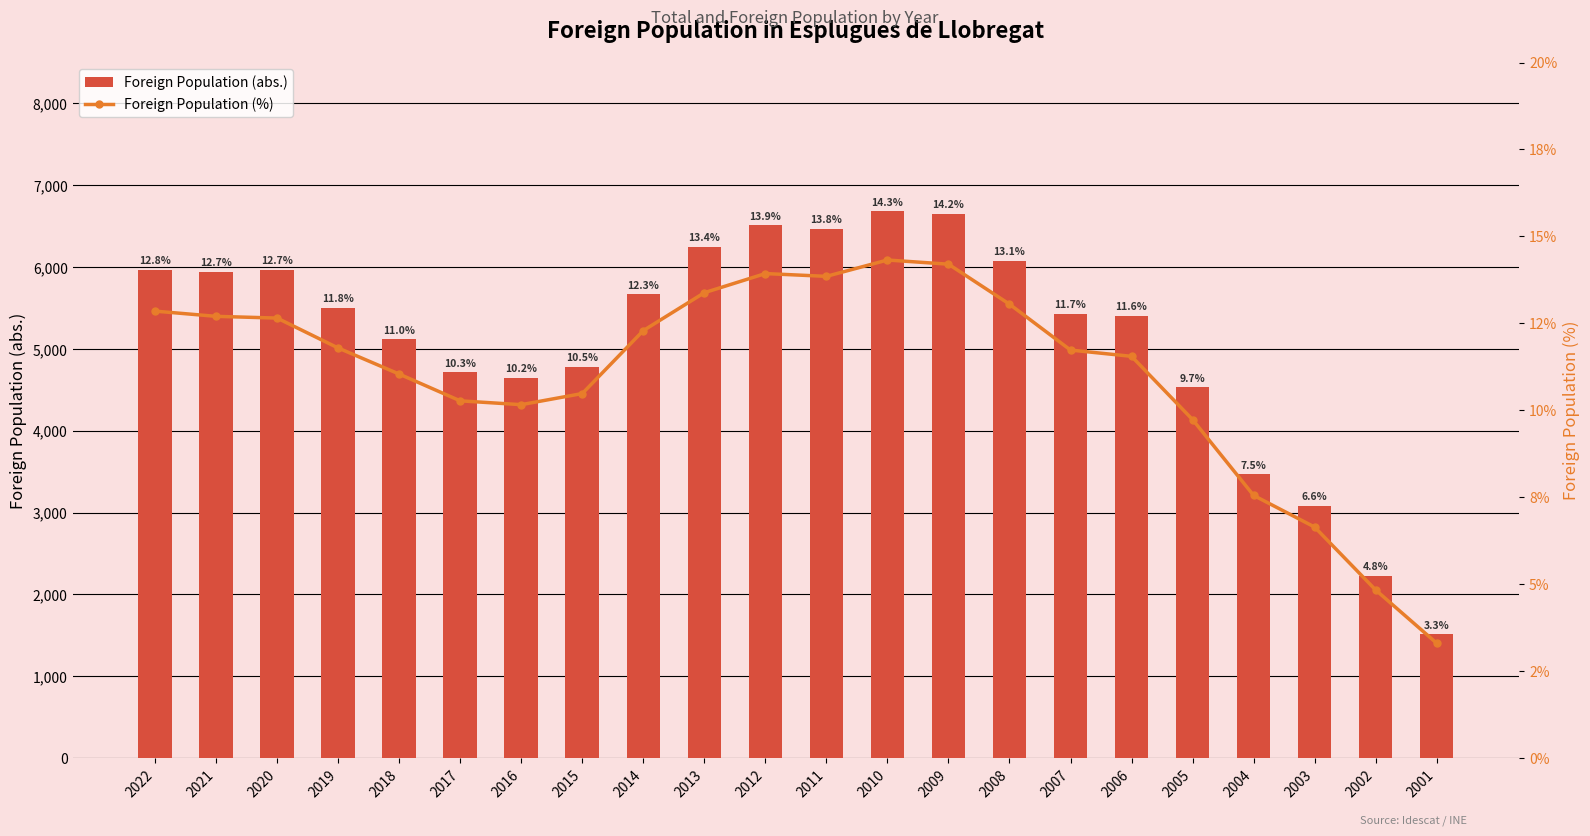

Reading right to left, list all the values displayed in this chart.

Foreign Population (abs.): 2001=1511.0	2002=2223.0	2003=3082.0	2004=3468.0	2005=4530.0	2006=5406.0	2007=5431.0	2008=6080.0	2009=6653.0	2010=6682.0	2011=6466.0	2012=6508.0	2013=6244.0	2014=5669.0	2015=4781.0	2016=4645.0	2017=4714.0	2018=5118.0	2019=5502.0	2020=5964.0	2021=5942.0	2022=5966.0
Foreign Population (%): 2001=3.3	2002=4.8	2003=6.6	2004=7.5	2005=9.7	2006=11.6	2007=11.7	2008=13.1	2009=14.2	2010=14.3	2011=13.8	2012=13.9	2013=13.4	2014=12.3	2015=10.5	2016=10.2	2017=10.3	2018=11.0	2019=11.8	2020=12.7	2021=12.7	2022=12.8